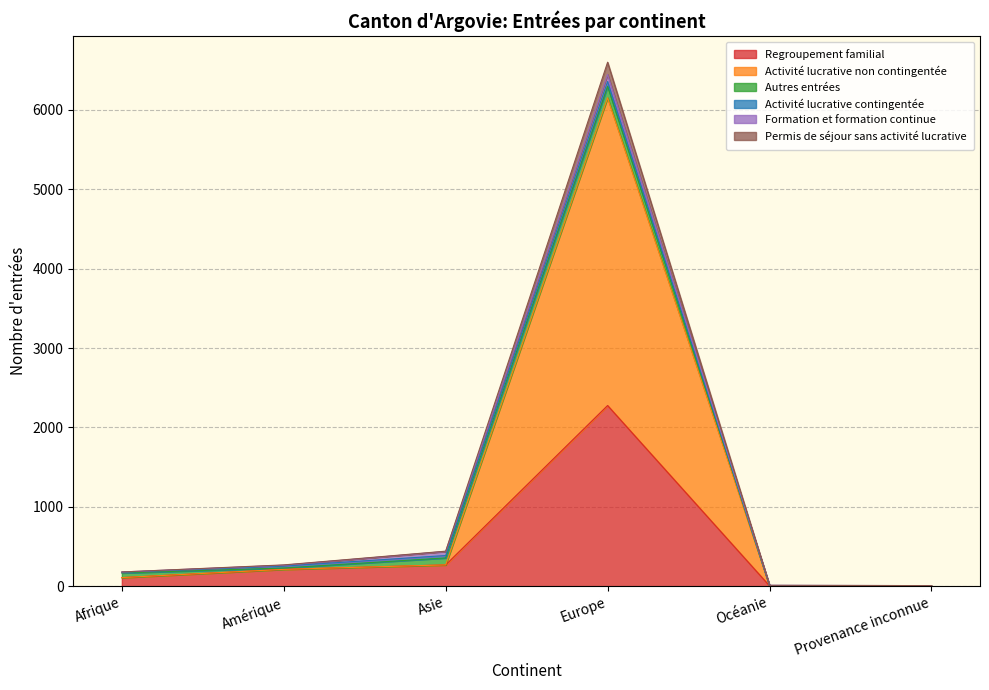

What is the approximate value of Permis de séjour sans activité lucrative at Provenance inconnue, to the nearest 10?

10